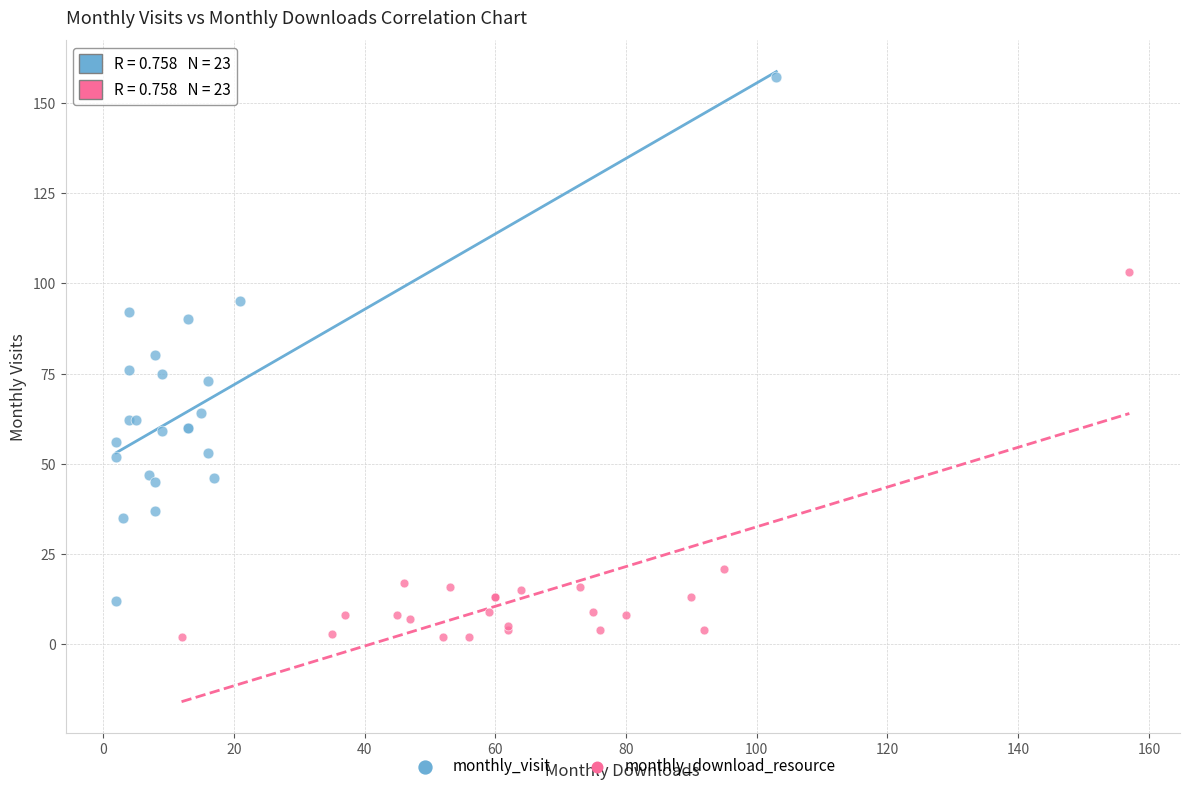

Which series reaches the maximum Y coordinate?

monthly_visit